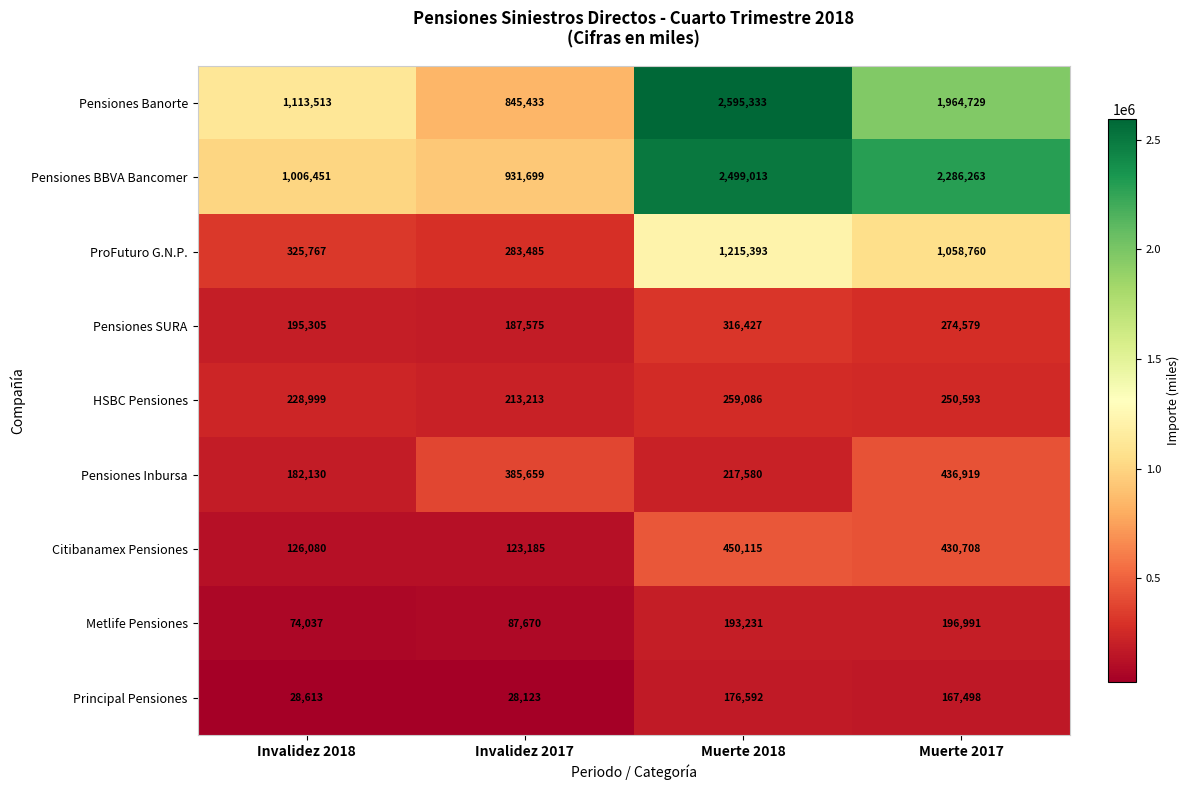

What is the difference between the maximum and minimum values in the Pensiones Banorte series?

1749900